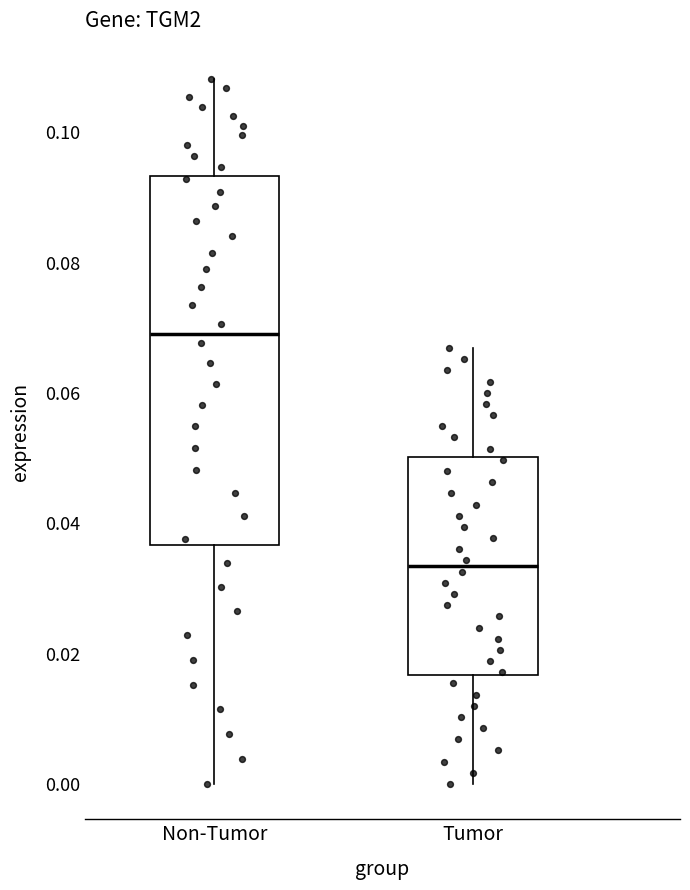

Which box's median line is the lowest?

Tumor